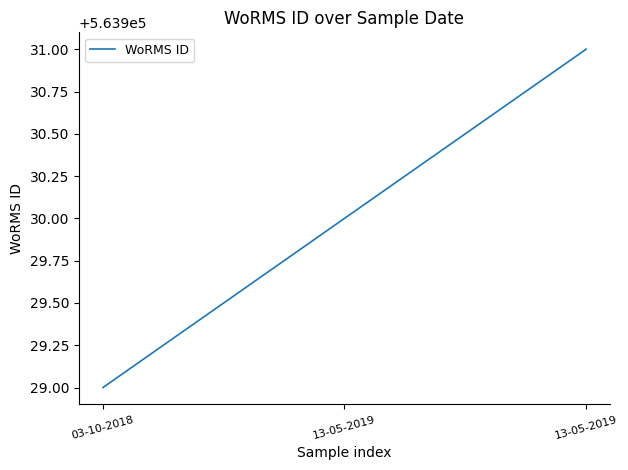

How many values are below 563930?

1